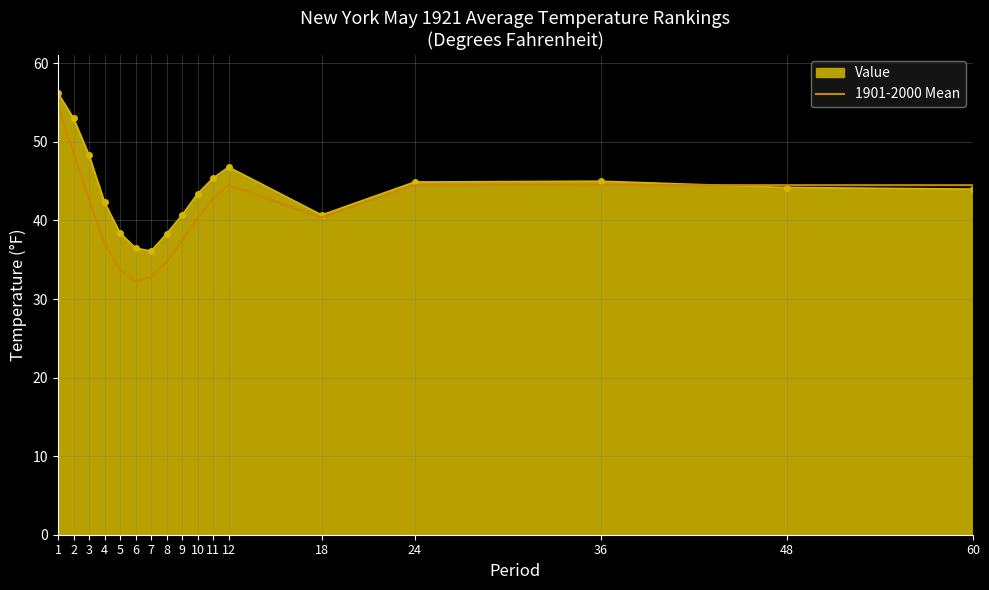

What is the greatest value displayed?

56.2